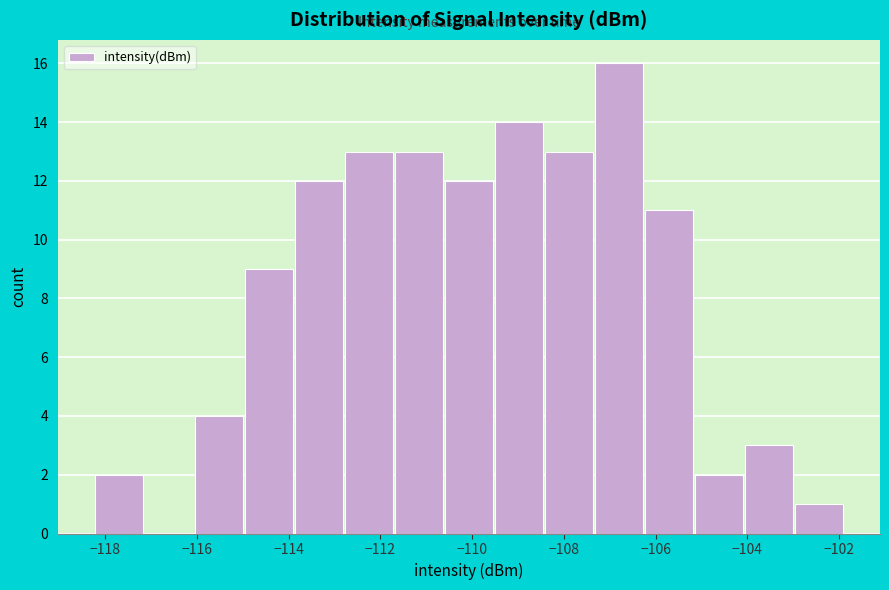

Reading left to right, list every bar in this chart as the range it spans on the x-axis followed by its height. Neither the bar edges nor the heights are printed on the chart, so give them approximately, as read against the axes.

-118.2 to -117.2: 2
-117.2 to -116.0: 0
-116.0 to -115.0: 4
-115.0 to -113.8: 9
-113.8 to -112.8: 12
-112.8 to -111.6: 13
-111.6 to -110.6: 13
-110.6 to -109.4: 12
-109.4 to -108.4: 14
-108.4 to -107.4: 13
-107.4 to -106.2: 16
-106.2 to -105.2: 11
-105.2 to -104.0: 2
-104.0 to -103.0: 3
-103.0 to -101.8: 1